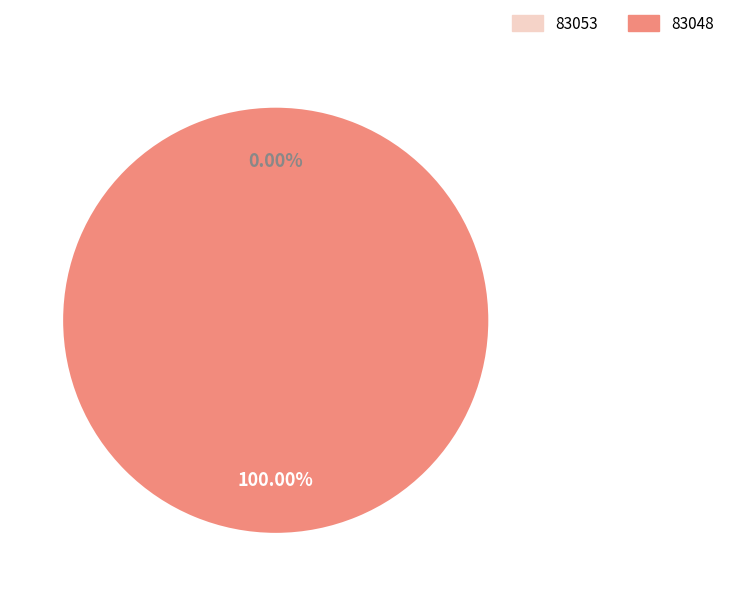

Is it true that 83053 is 1% of the pie?

False